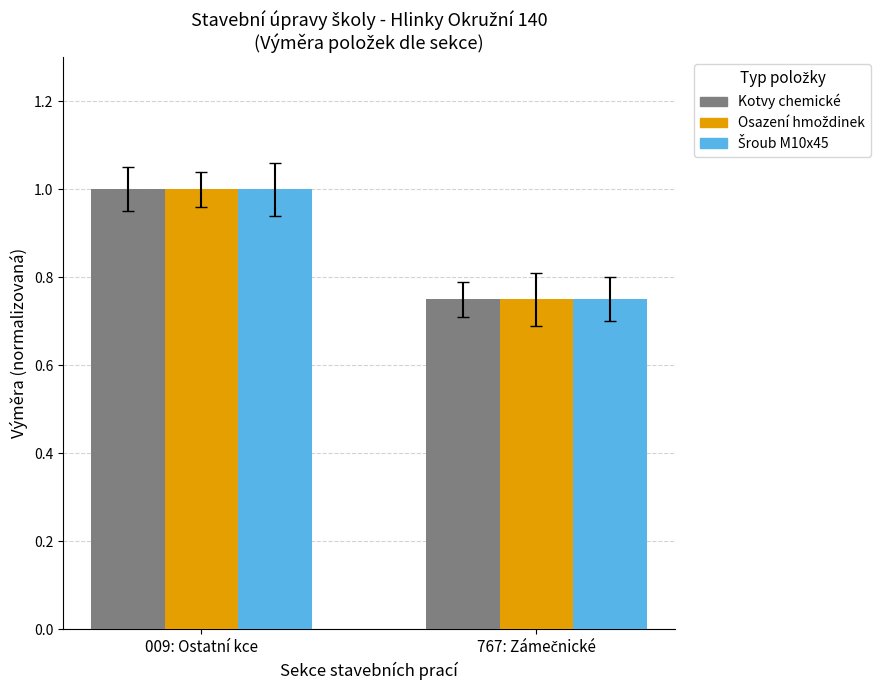

At which category is the sum across all series the highest?

009: Ostatní kce